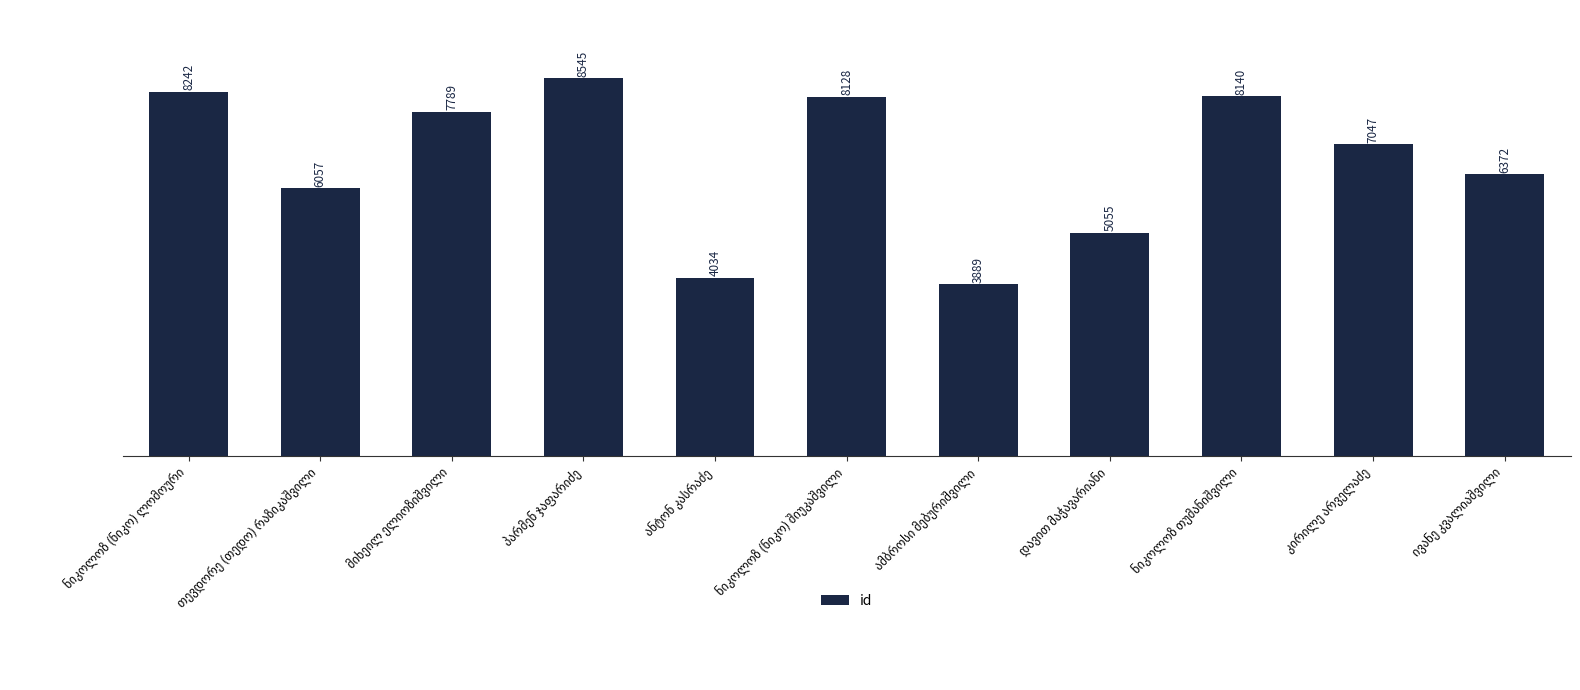

What is the greatest value displayed?

8545